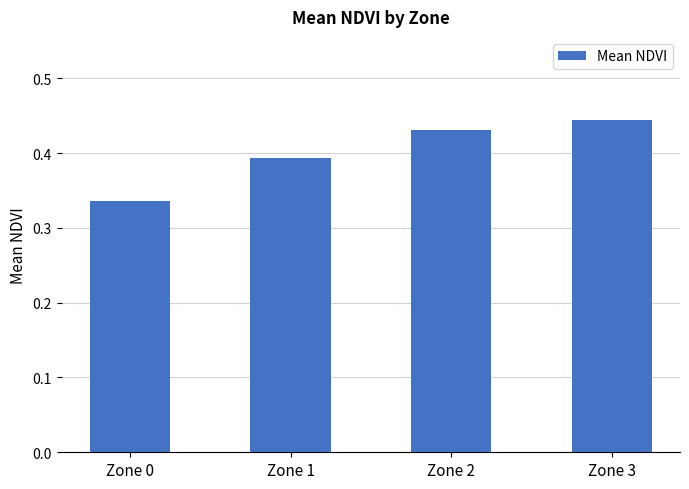

The chart shows a value of 0.7 at Zone 3. True or false?

False